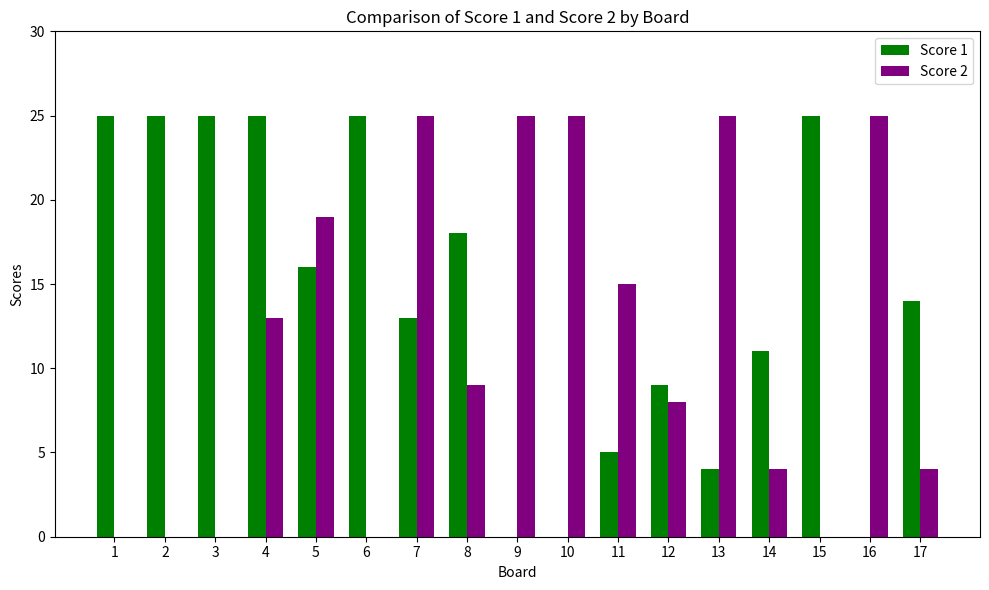

How many data points does each series have?

17